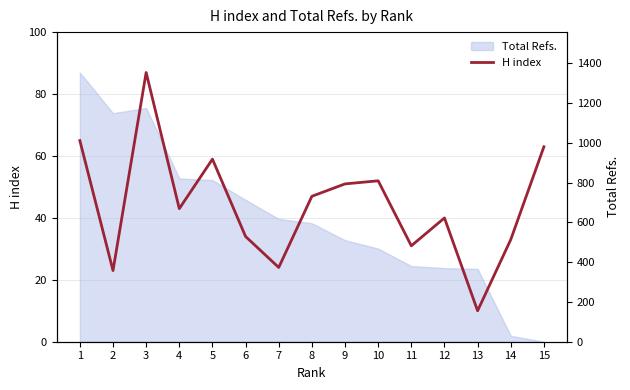

Where is the data nearest to the value 48?

8